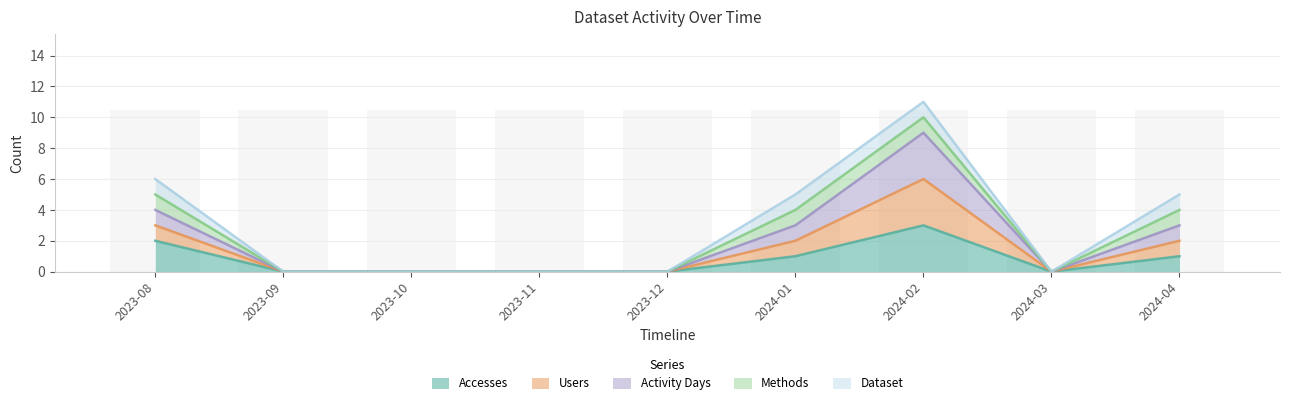

What is the difference between the maximum and minimum values in the Accesses series?

3